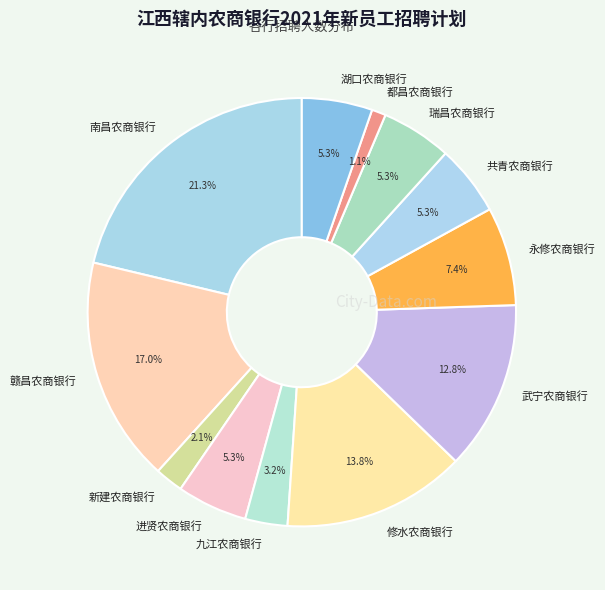

Does 共青农商银行 represent more than half of the total?

No